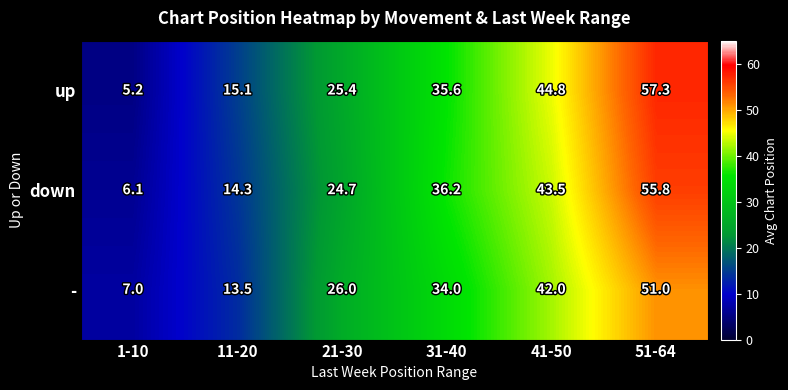

Reading left to right, extract all data points from this chart.

up: 5.2	15.1	25.4	35.6	44.8	57.3
down: 6.1	14.3	24.7	36.2	43.5	55.8
-: 7.0	13.5	26.0	34.0	42.0	51.0